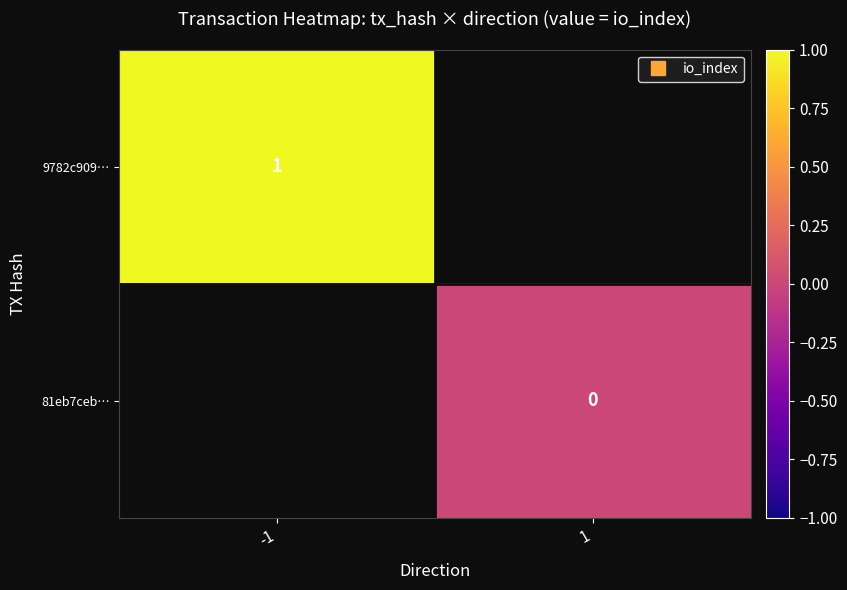

At which label is 9782c909… closest to 1?

-1